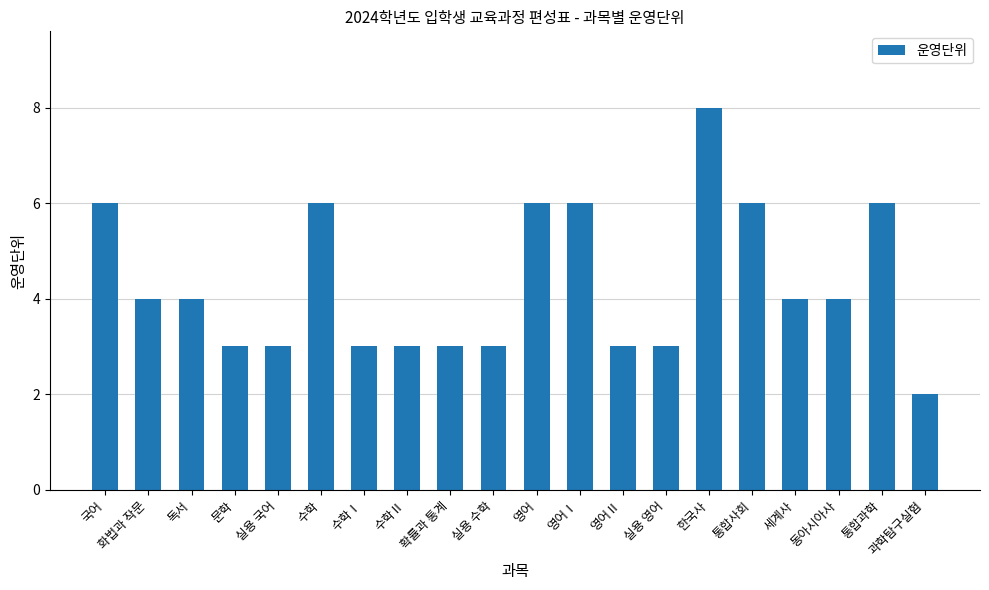

What is the maximum value shown in the chart?

8